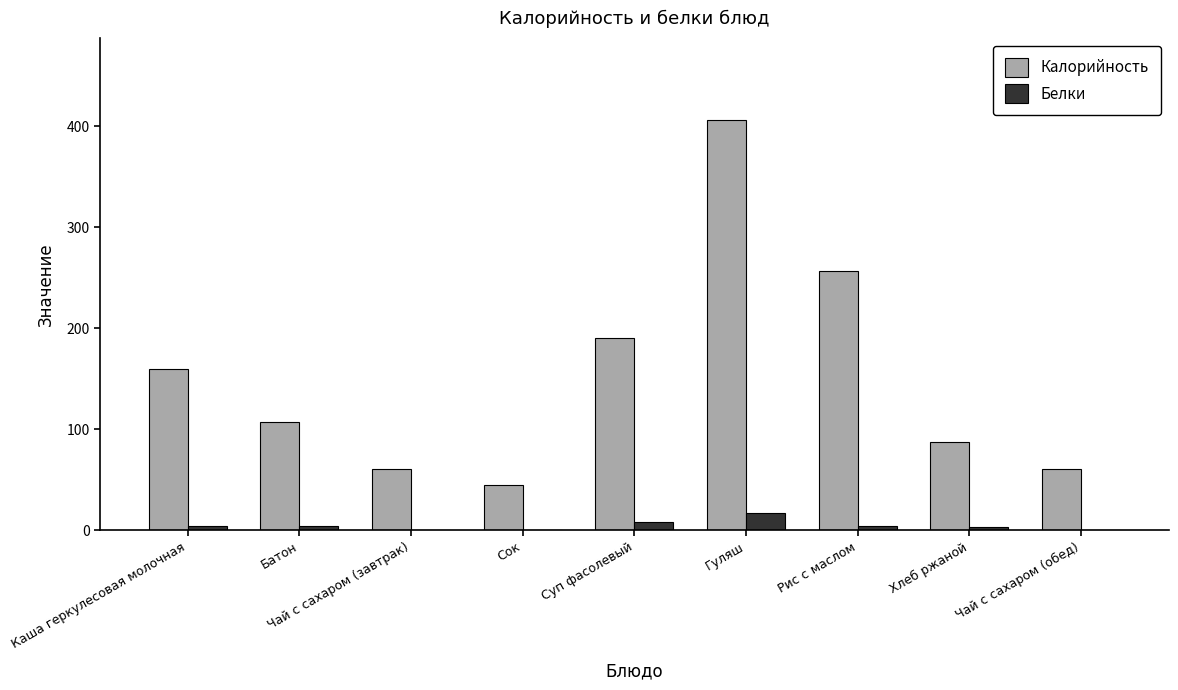

True or false: Белки has a value of 3.3 at Хлеб ржаной.

True